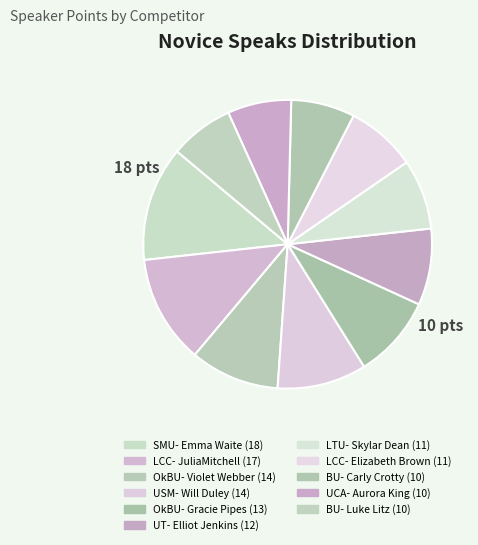

Is there a majority slice in this chart?

No